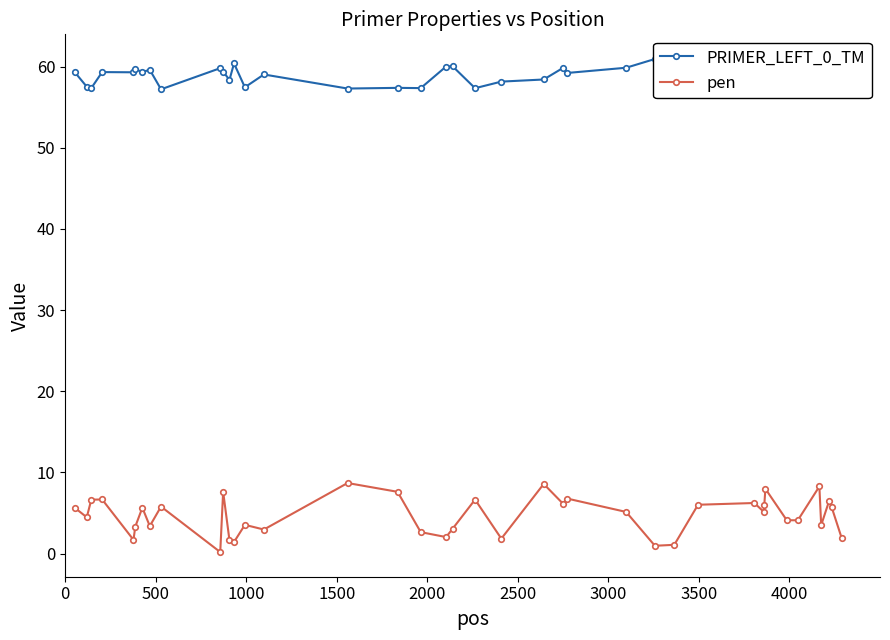

What is the value of the pen point at the 38th from the left?

6.5